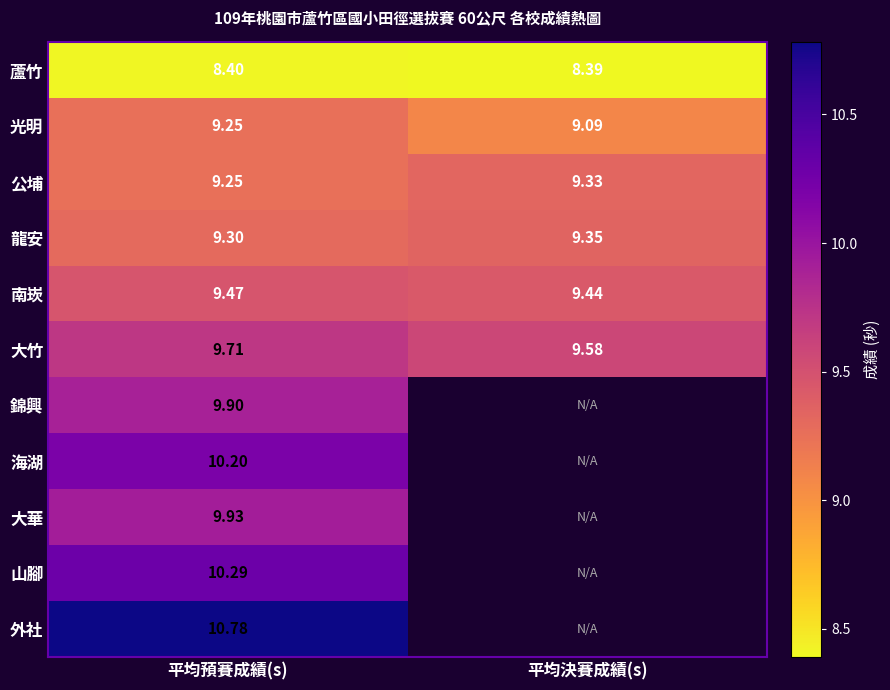

Where is 蘆竹 nearest to the value 8?

平均決賽成績(s)